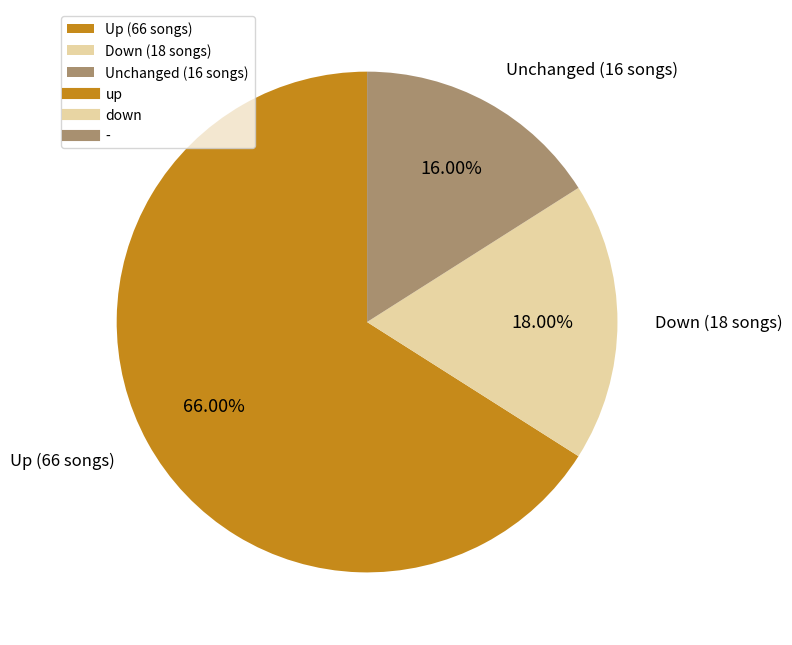

Combined, do Down (18 songs) and Unchanged (16 songs) account for over 50%?

No